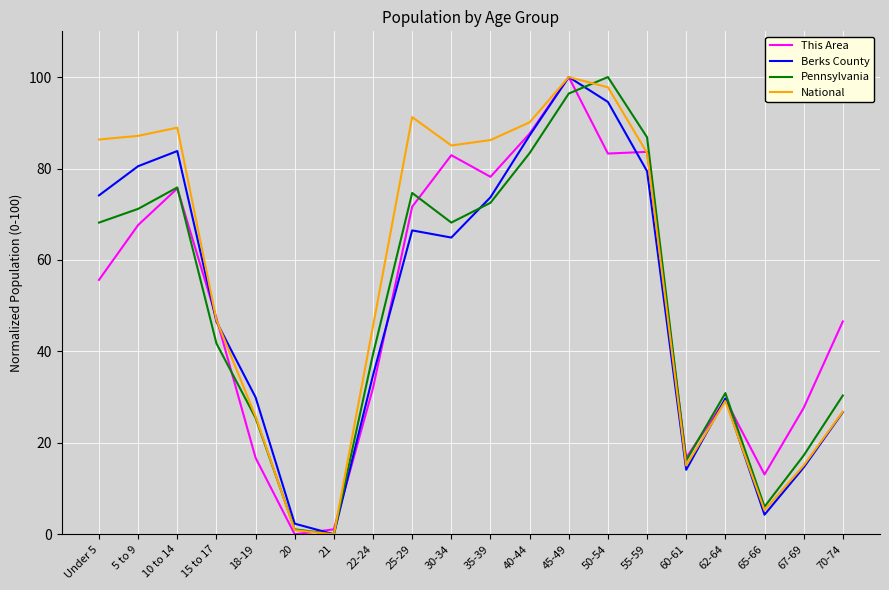

What position from the right is 22-24?

13